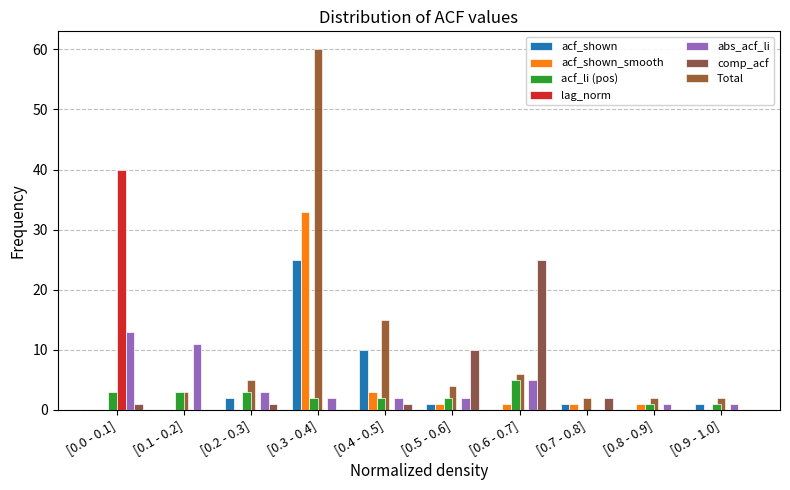

Between [0.5 - 0.6] and [0.8 - 0.9], which series saw the biggest shift?

comp_acf